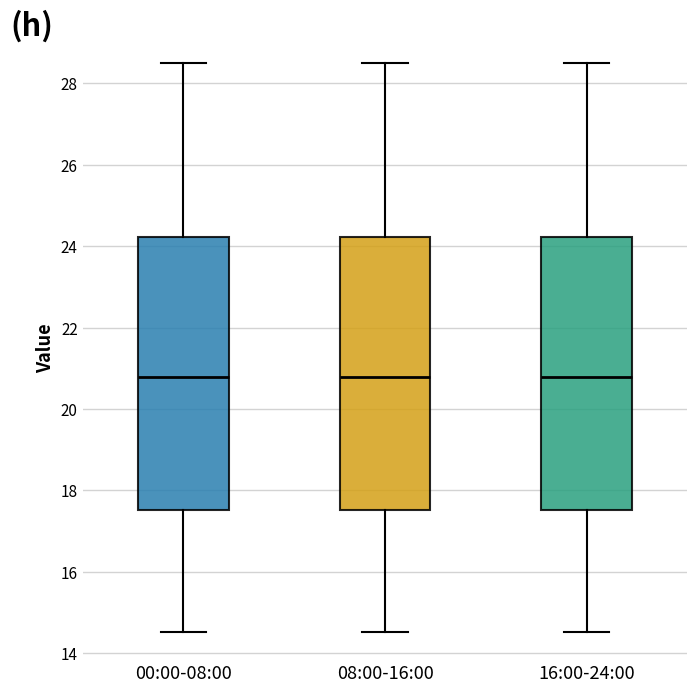

Reading left to right, read every box against the y-axis: the position of its median line, the range the box covers, and the ends of its whiskers. The values are not printed on the chart, so give them approximately, as read against the axis.

00:00-08:00: median 20.8, box 17.6 to 24.2, whiskers 14.6 to 28.6
08:00-16:00: median 20.8, box 17.6 to 24.2, whiskers 14.6 to 28.6
16:00-24:00: median 20.8, box 17.6 to 24.2, whiskers 14.6 to 28.6